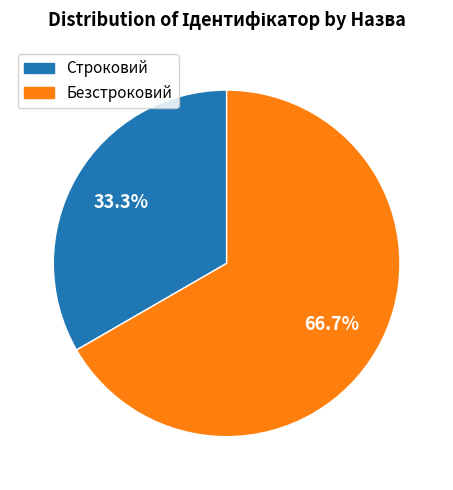

Is it true that Строковий is 47% of the pie?

False